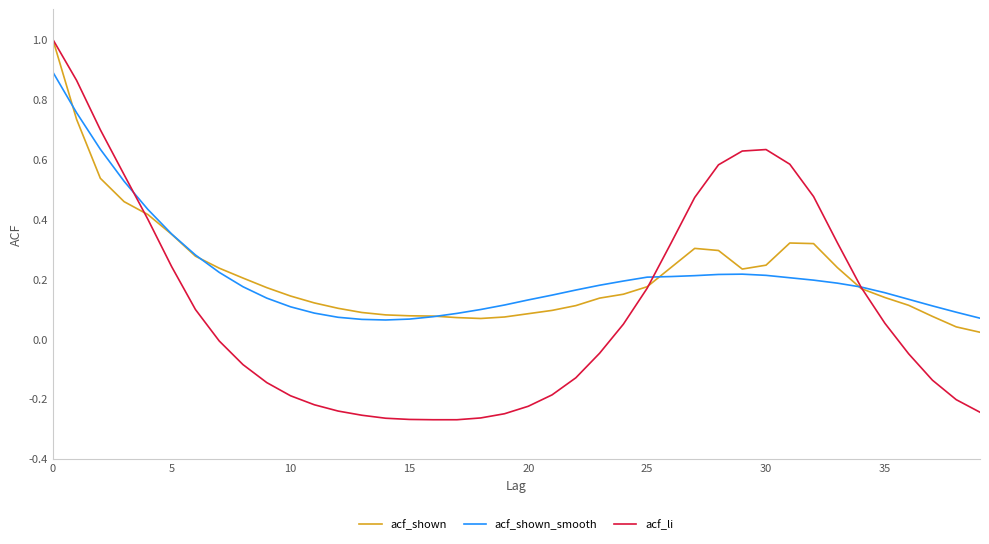

Which series has the largest range (max minus min)?

acf_li